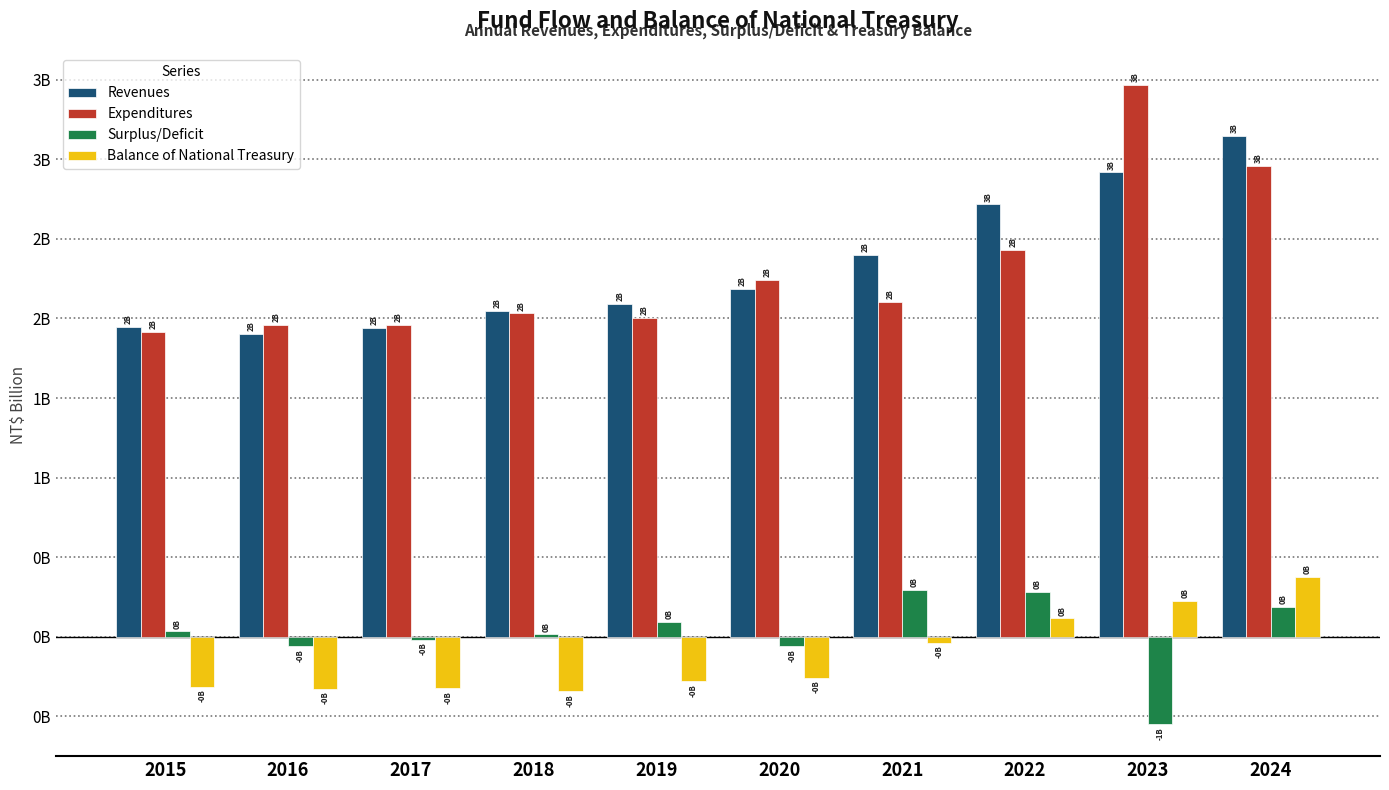

What is the difference between the Surplus/Deficit values at 2023 and 2015?

0.6